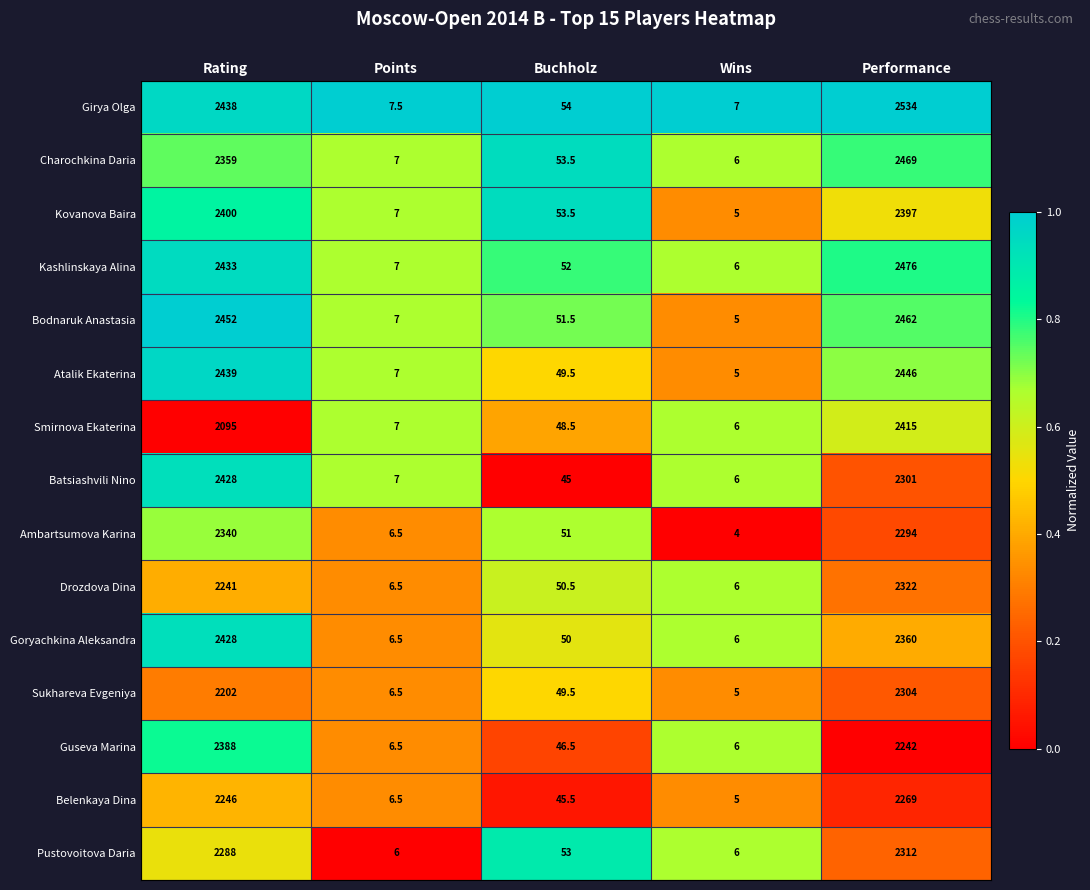

What is the average value of the Goryachkina Aleksandra series?

970.1